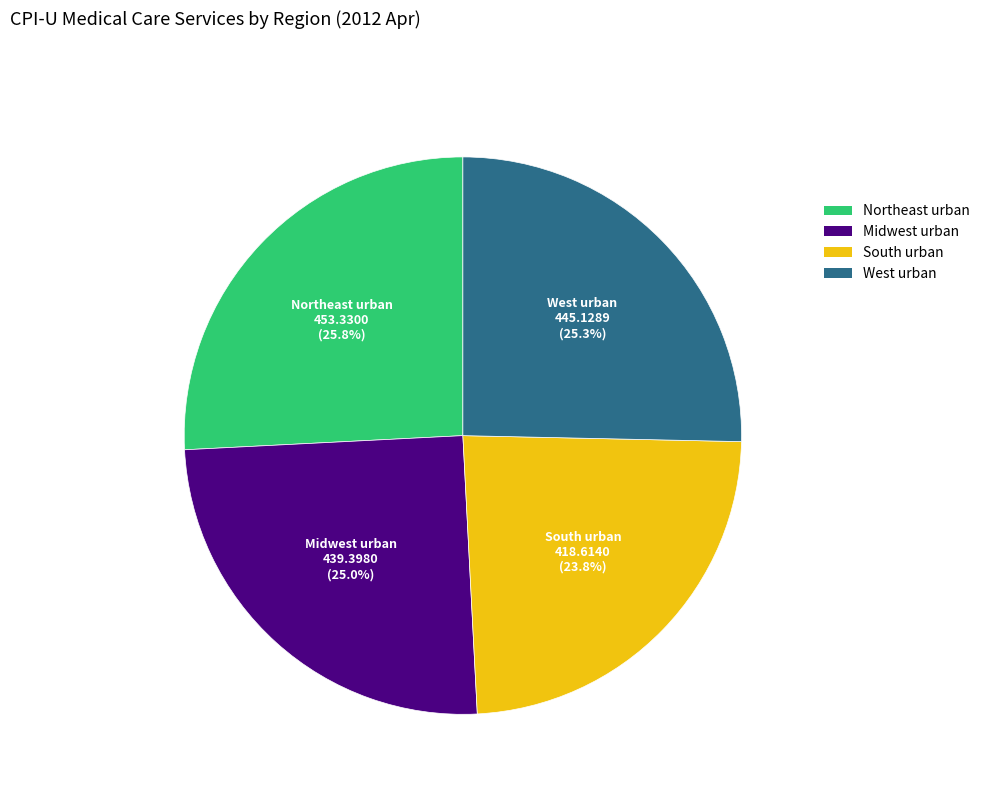

Count the number of slices in the pie.

4